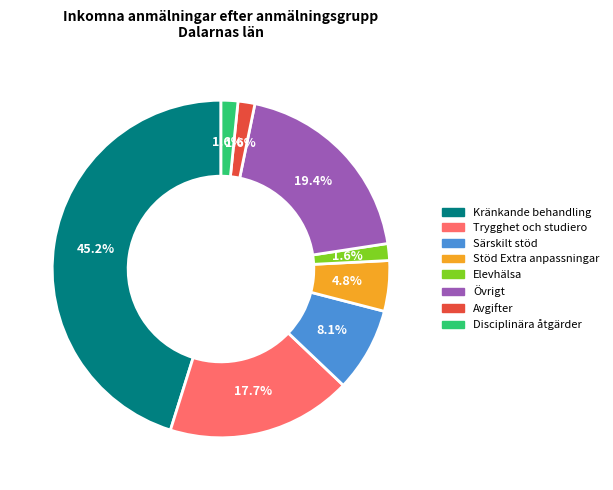

Count the number of slices in the pie.

8